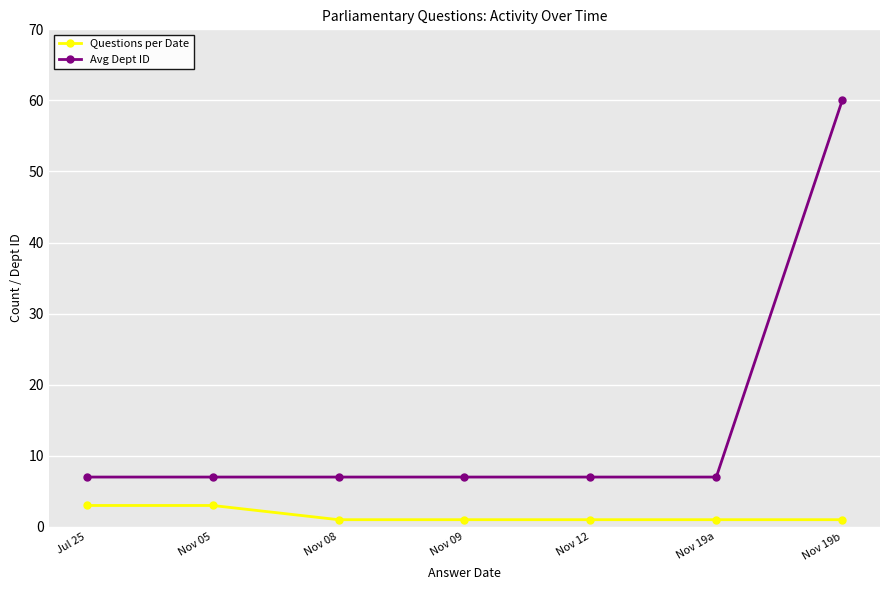

What is the sum of the Questions per Date values at Nov 05 and Nov 08?

4